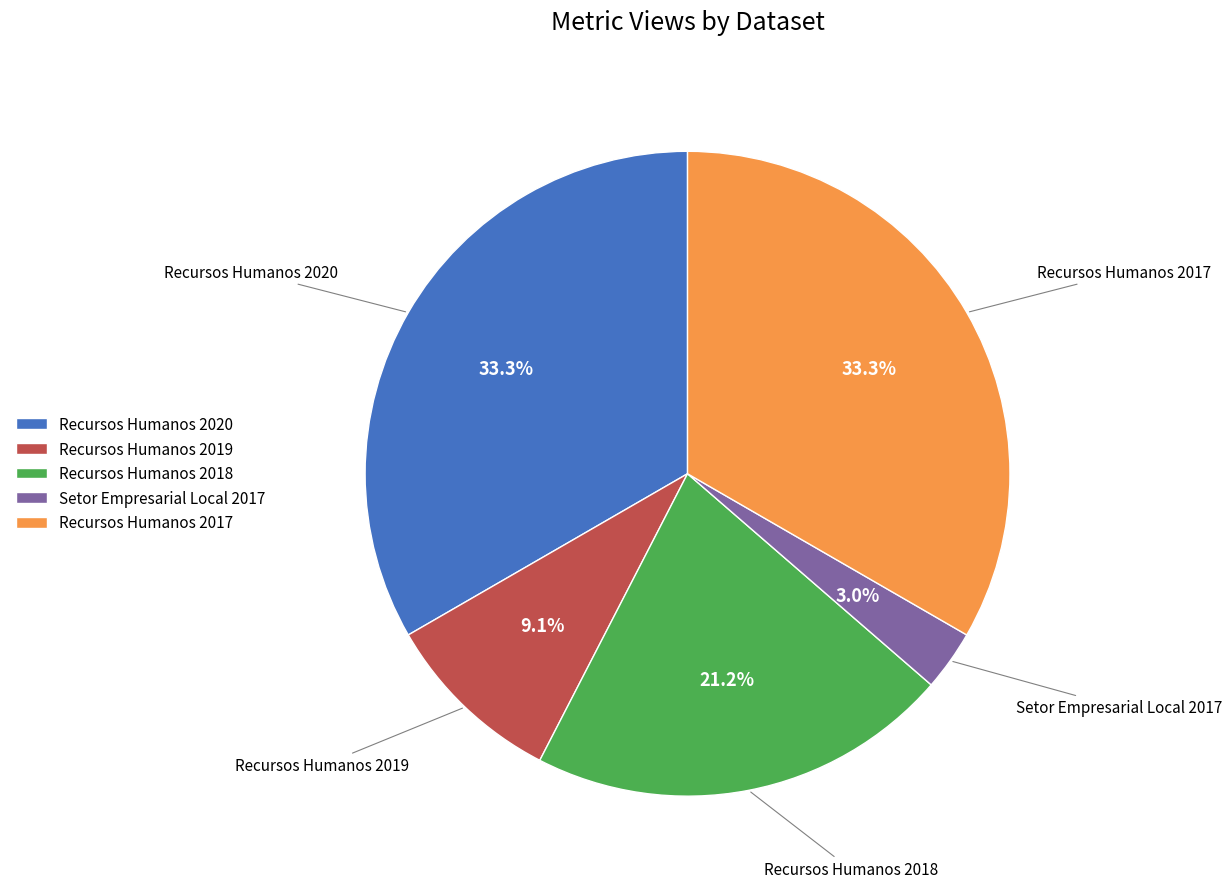

Between Recursos Humanos 2018 and Setor Empresarial Local 2017, which is larger?

Recursos Humanos 2018